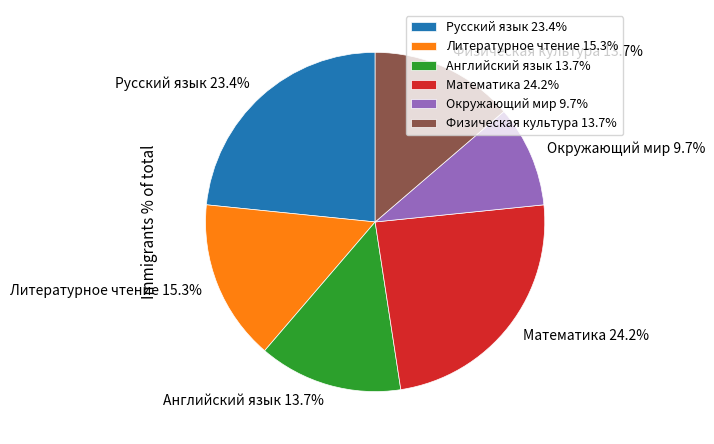

Which category has the smallest portion of the pie?

Окружающий мир 9.7%